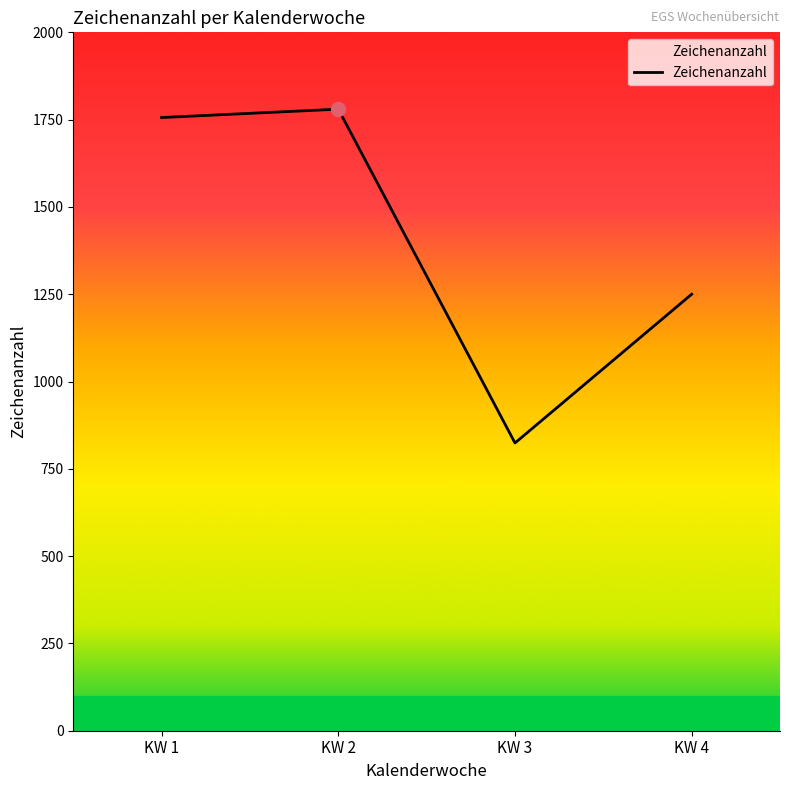

Which category has the lowest value across all series?

KW 3